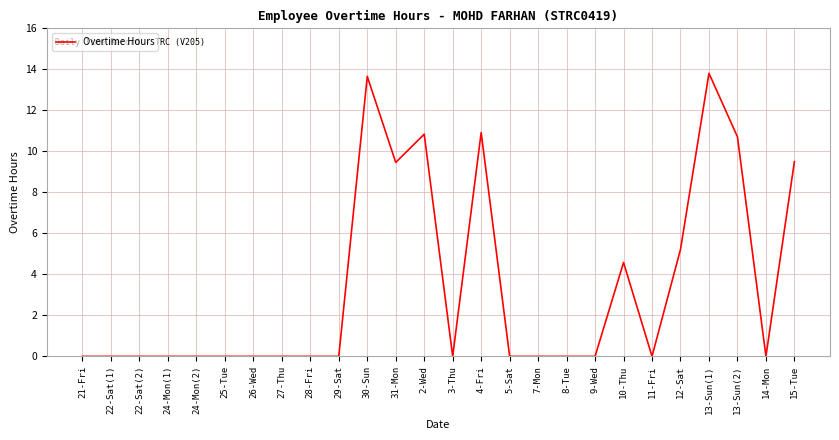

What is the greatest value displayed?

13.8